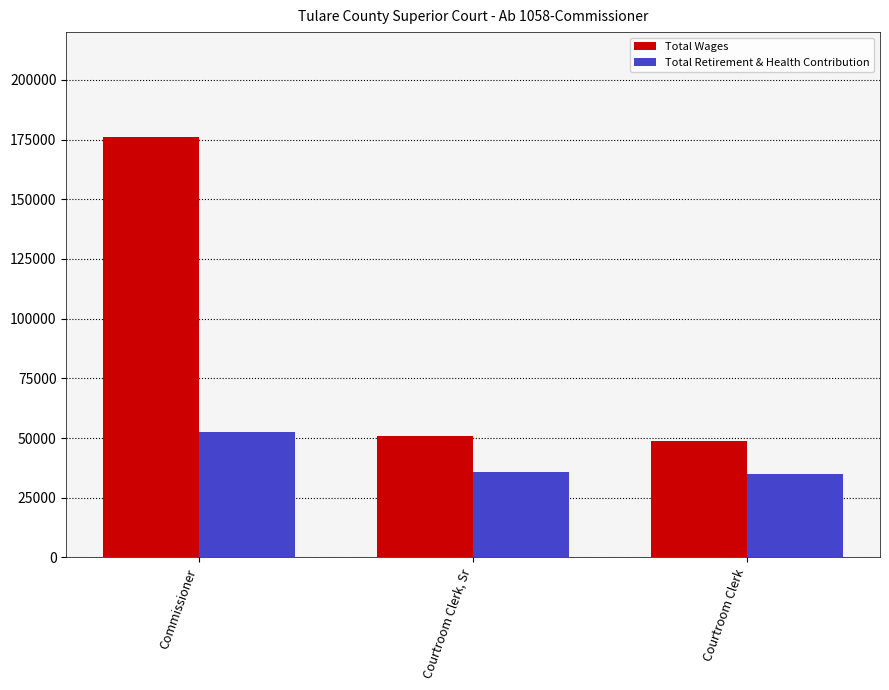

What is the difference between the maximum and minimum values in the Total Wages series?

127511